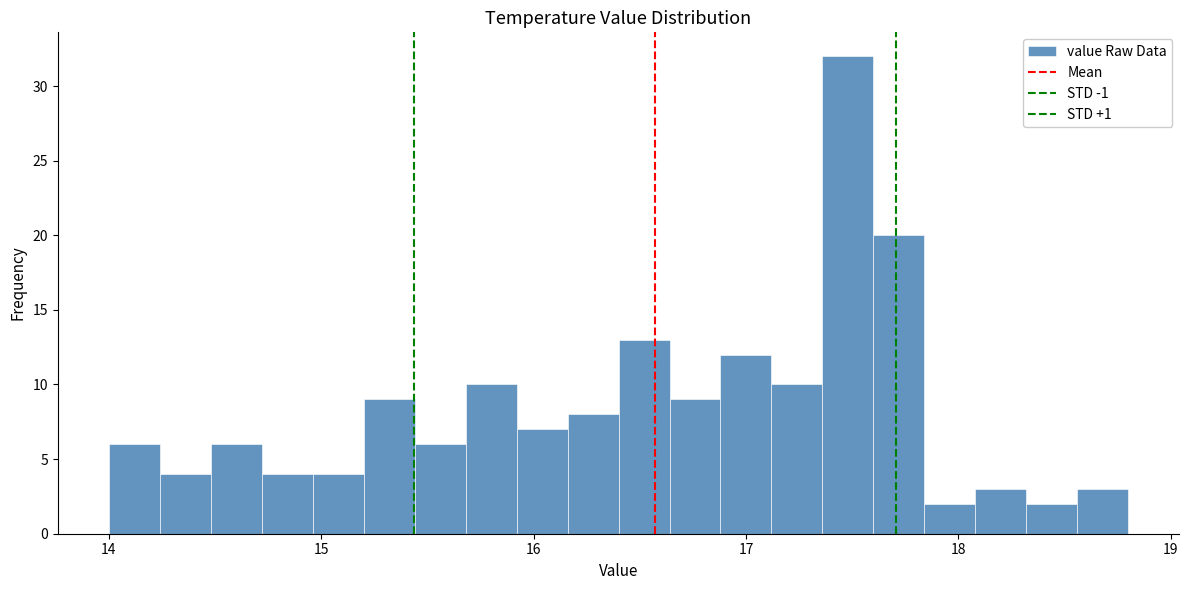

Read against the x-axis, roughly where is the centre of the tallest bar?

17.5